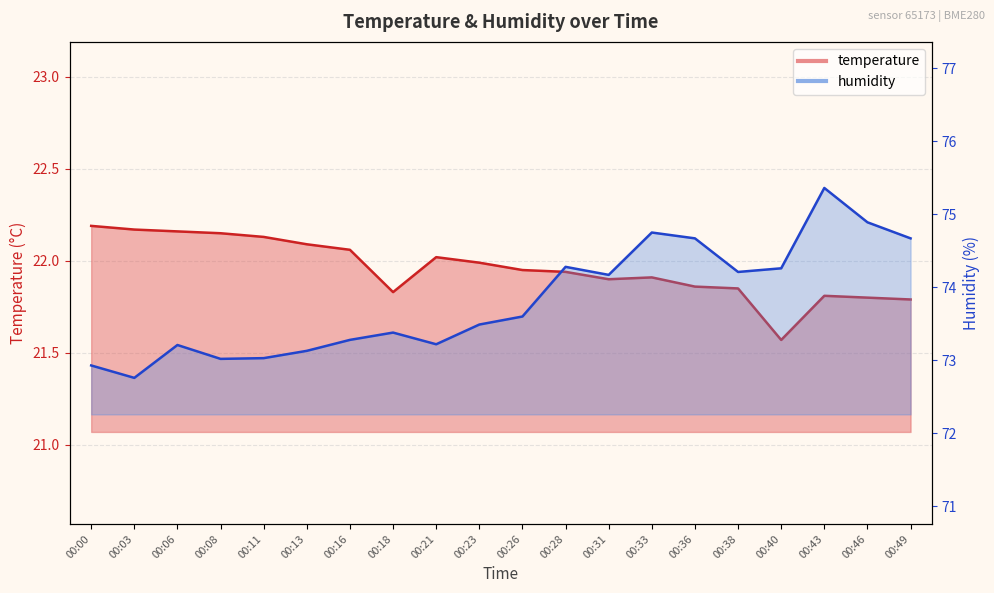

In temperature, how many points are lower than both neighbors (excluding endpoints)?

3